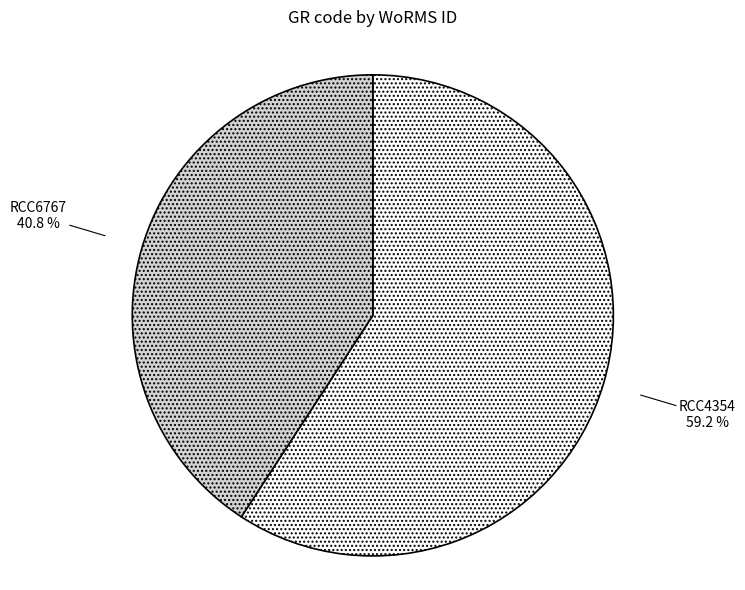

Is there any slice that represents more than half of the pie?

Yes